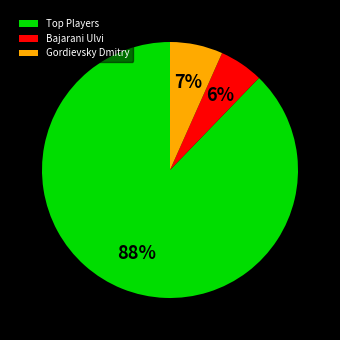

Is the sum of Bajarani Ulvi and Gordievsky Dmitry greater than half?

No